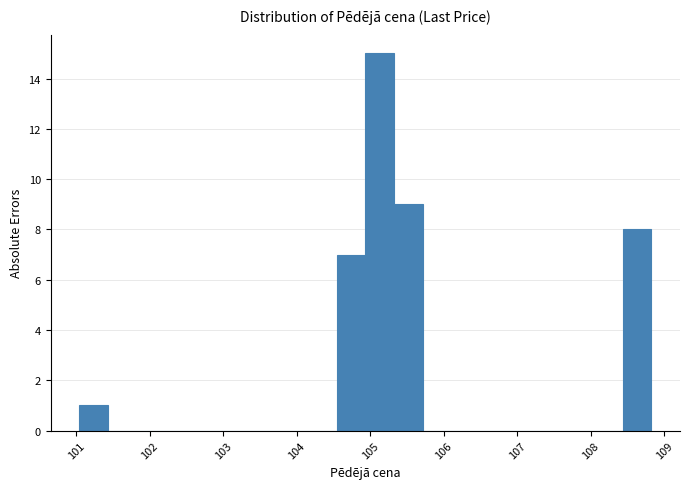

Read against the x-axis, roughly where is the centre of the tallest bar?

105.1